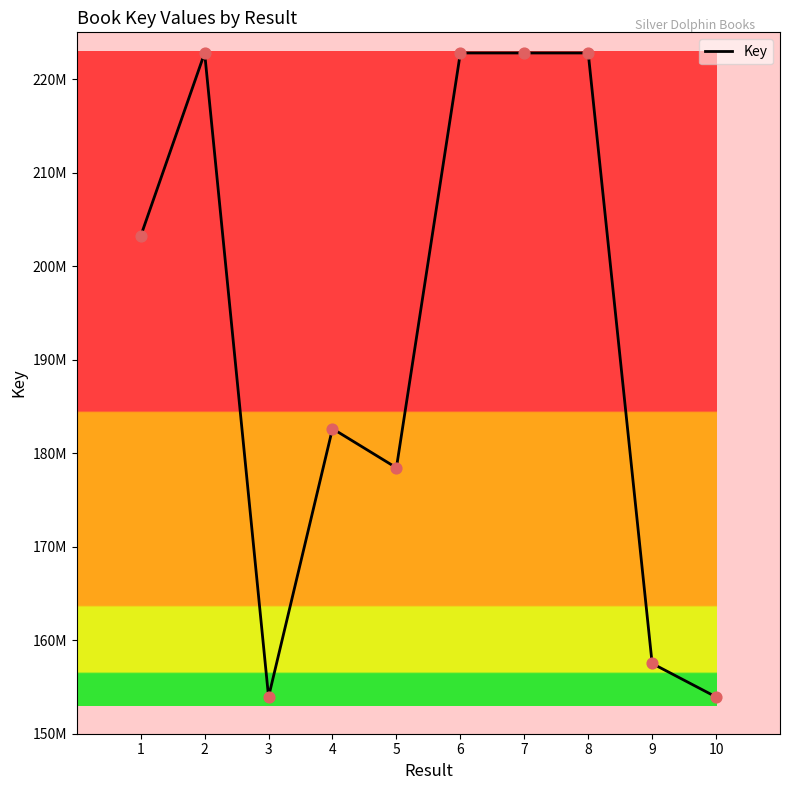

What is the change in value from 1 to 8?

+19581341